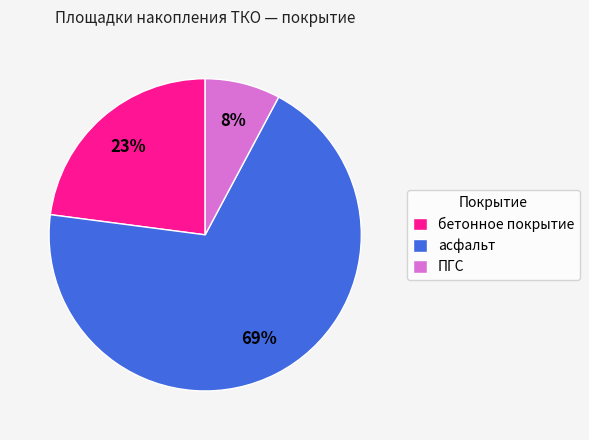

What percentage is the ПГС slice, to the nearest percent?

8%